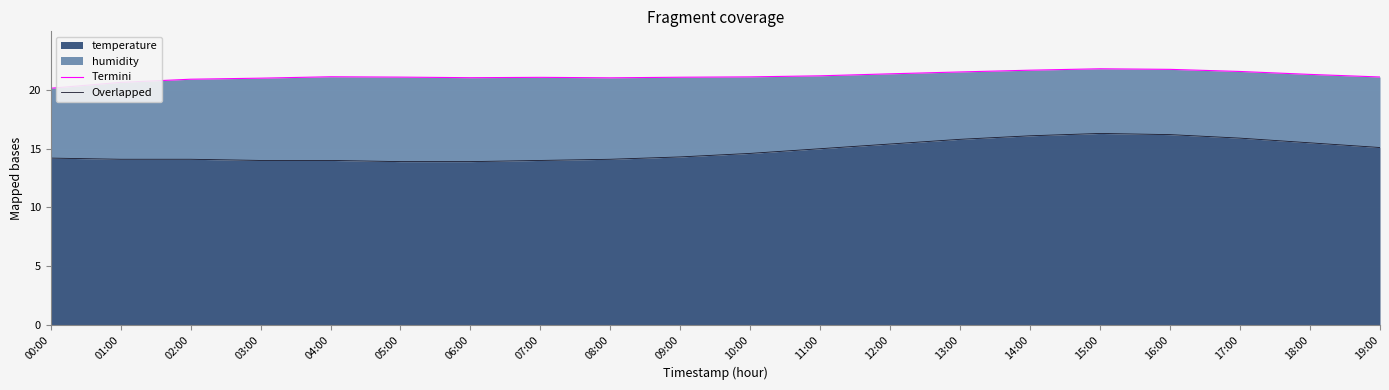

True or false: Termini has more than 1 points higher than both neighbors.

True